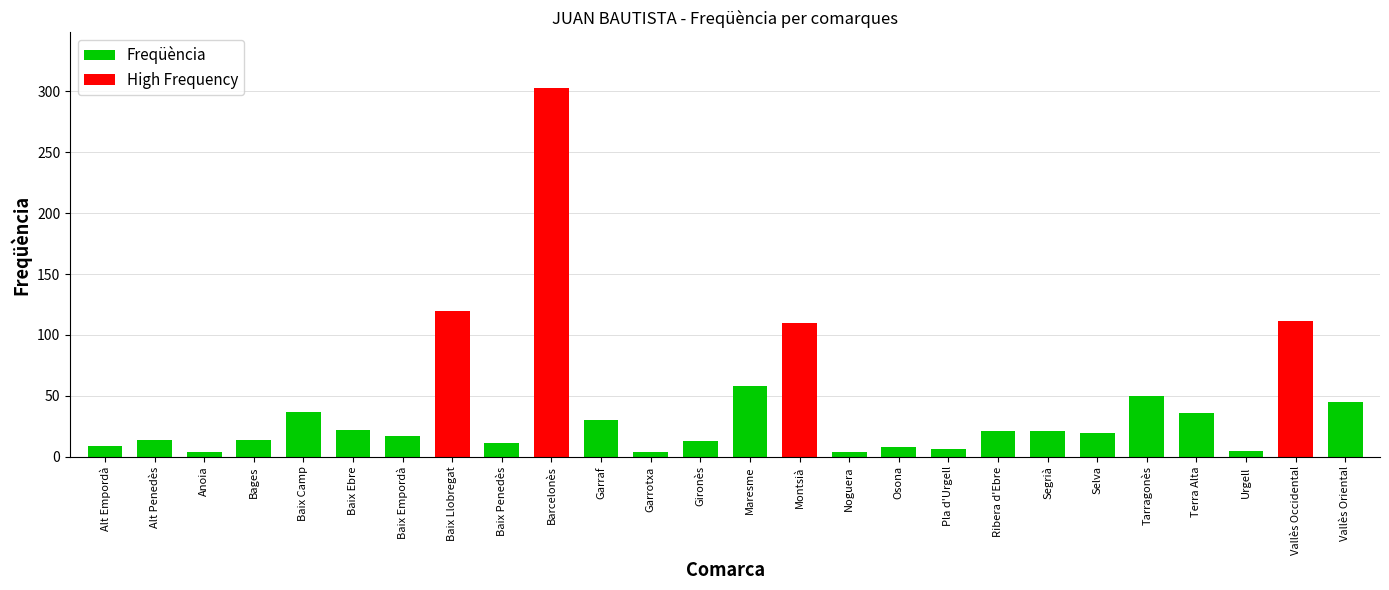

What is the ratio of the value at Garraf to the value at Pla d'Urgell?

5.0